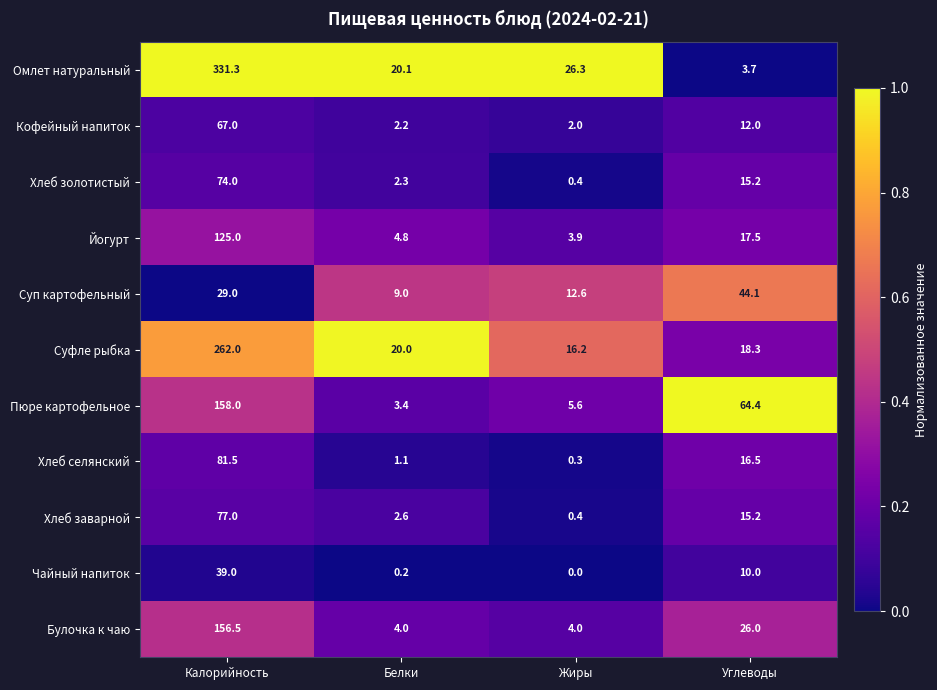

Where does the Омлет натуральный series first go above 26?

Калорийность